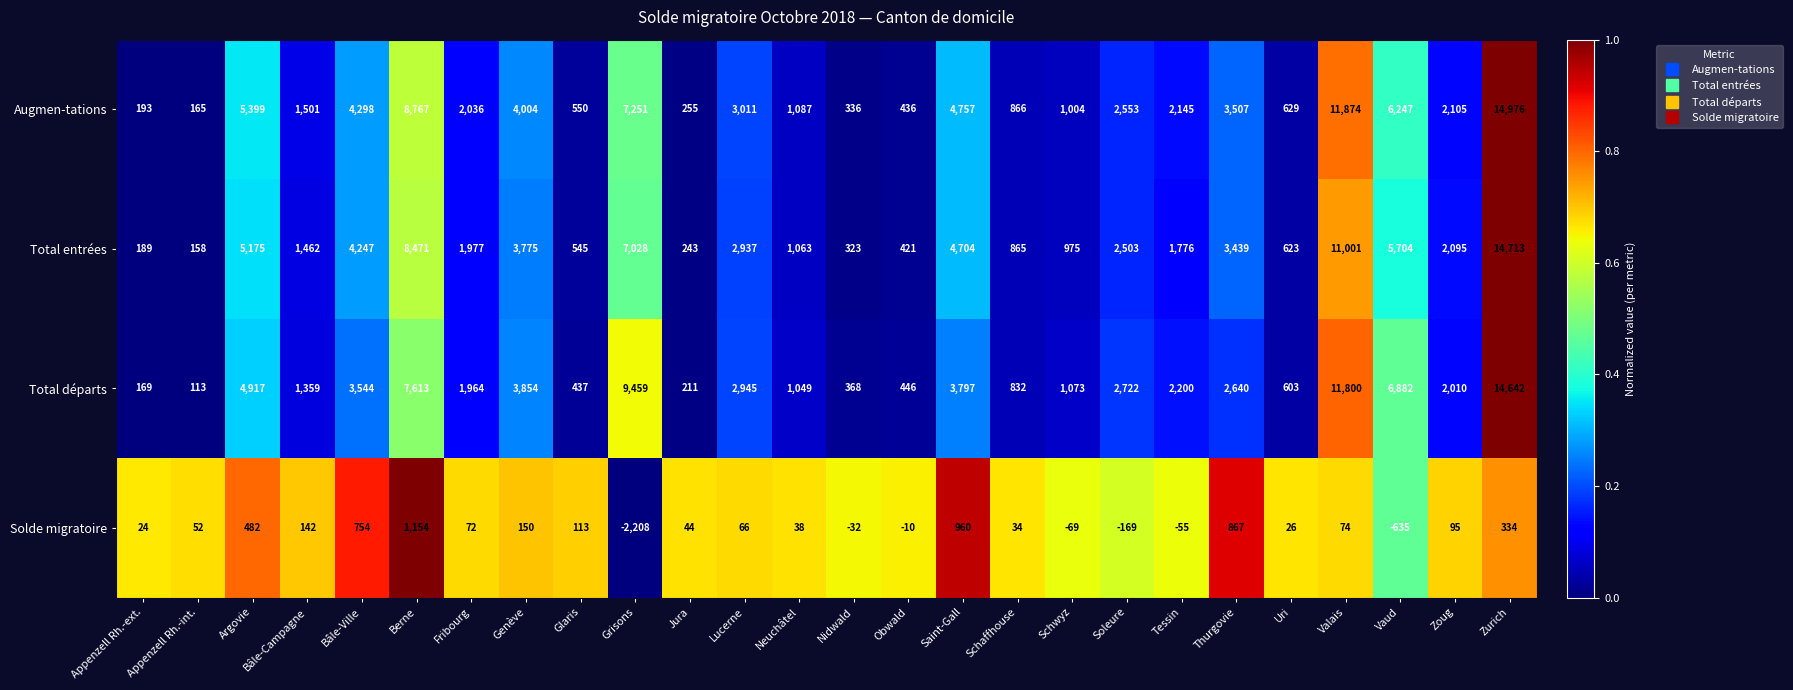

What is the highest value of the Solde migratoire series?

1154